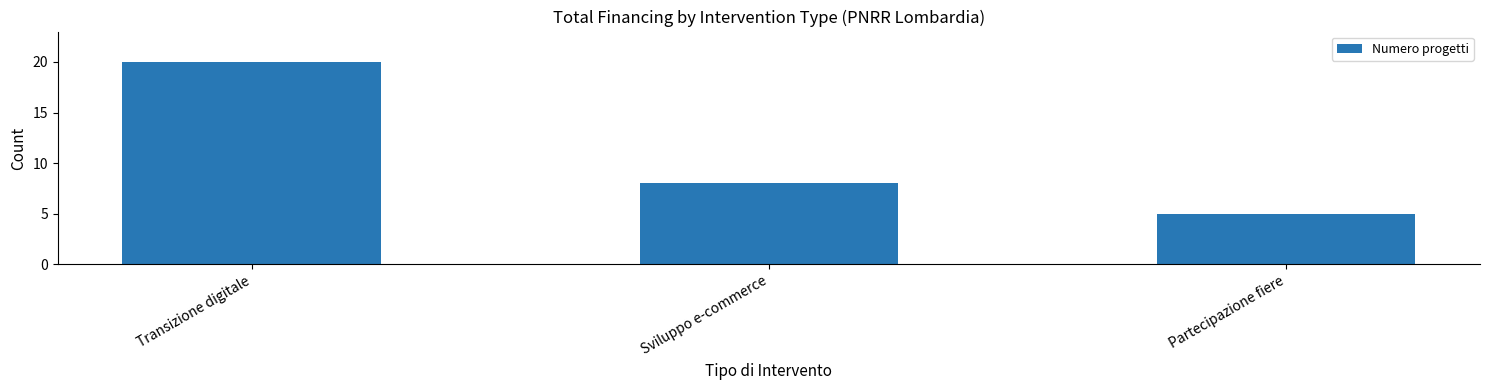

Reading left to right, list all the values displayed in this chart.

20	8	5